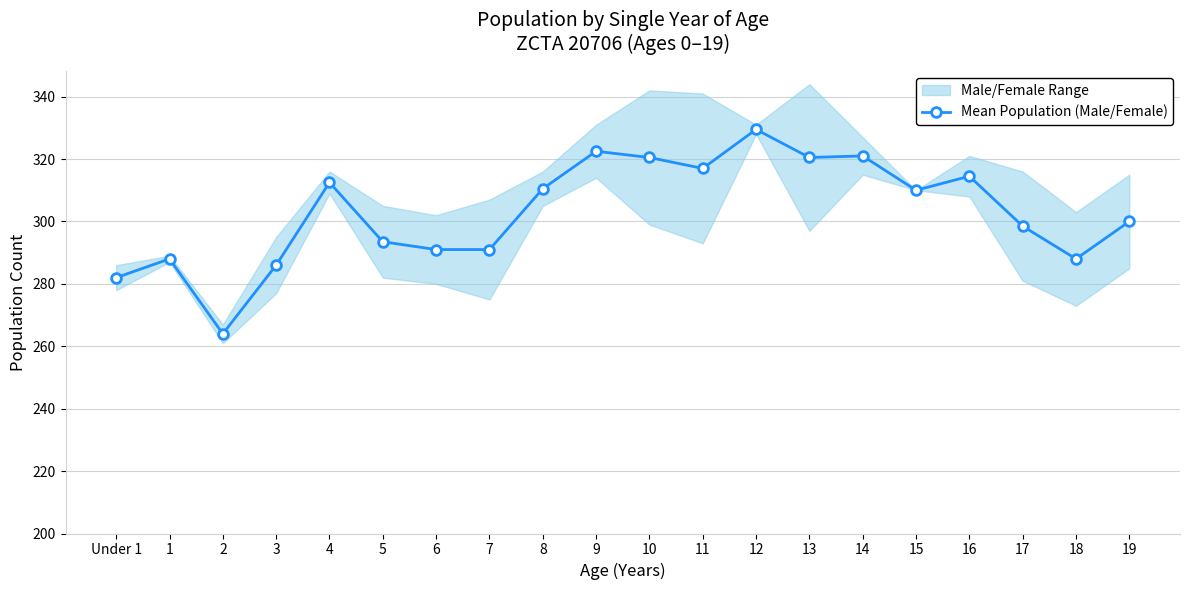

How many points are lower than both their immediate neighbors (excluding endpoints)?

5